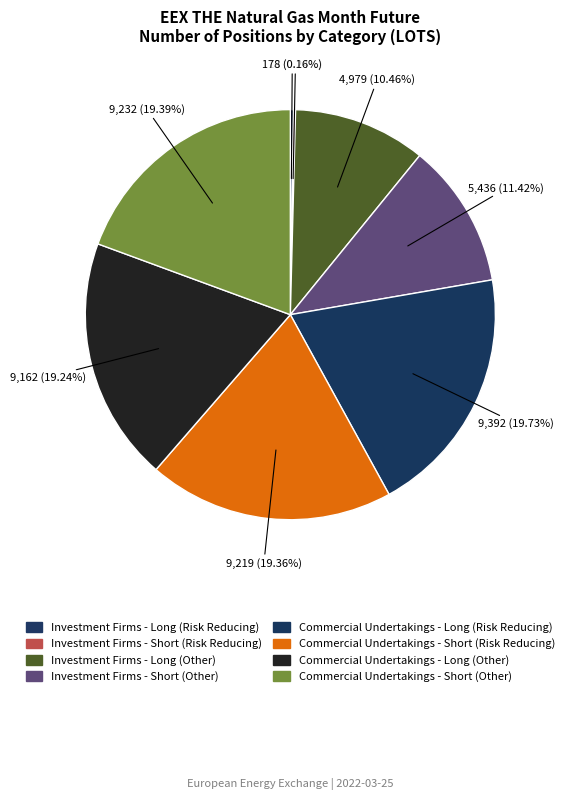

Which category has the biggest portion of the pie?

Commercial Undertakings - Long (Risk Reducing)